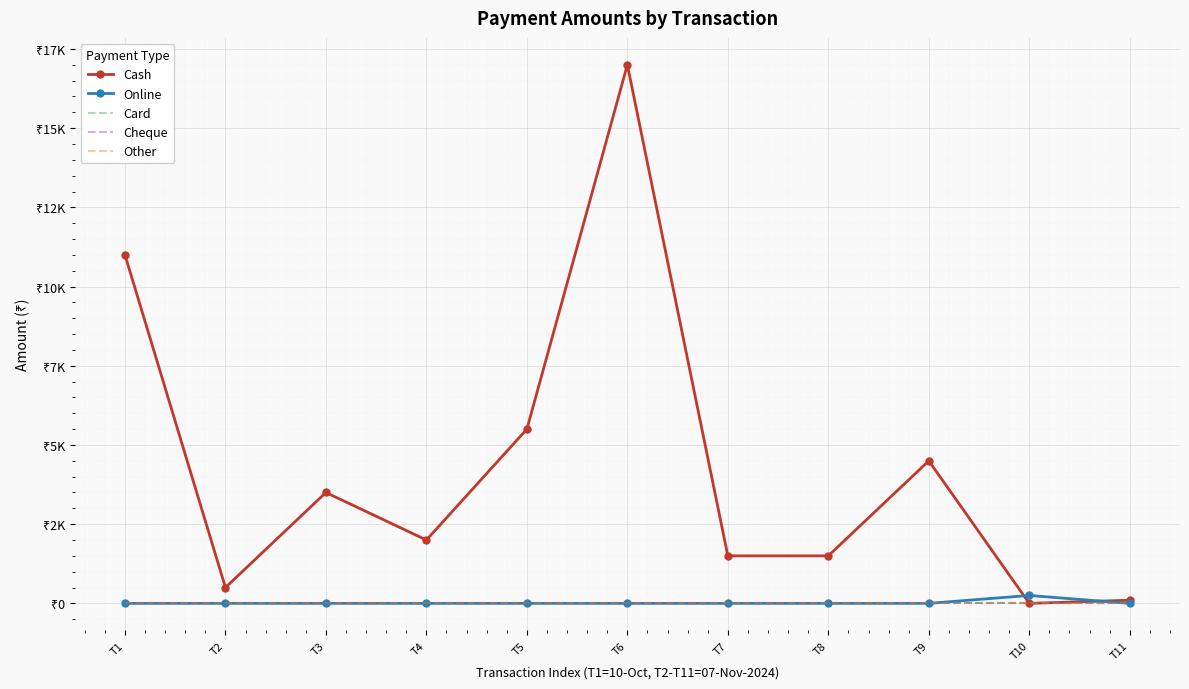

Which series changed the most between T3 and T6?

Cash